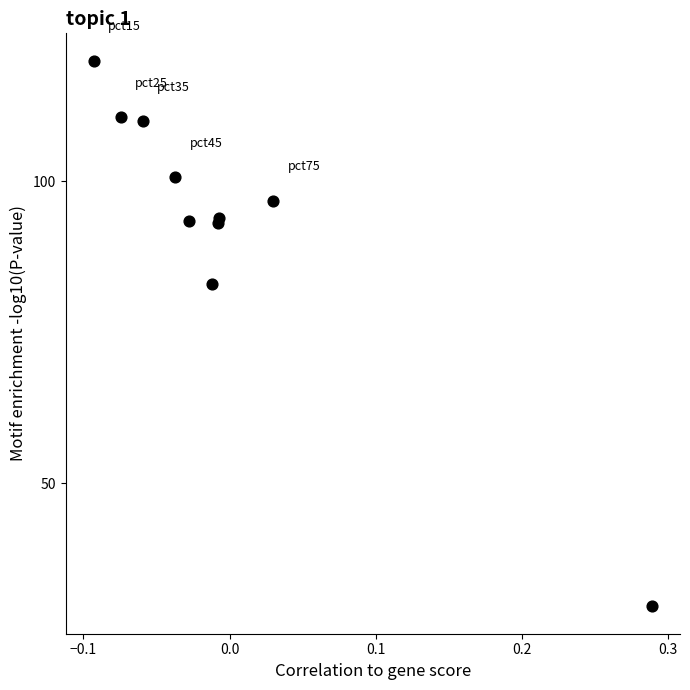

What Y value in the scatter plot is closest to 74?

83.0